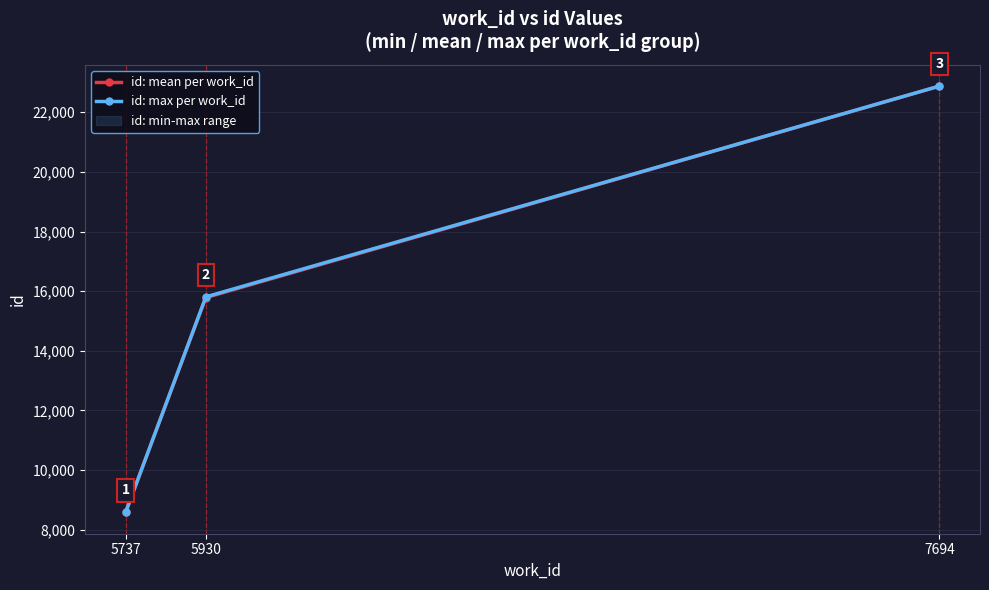

True or false: id: max per work_id has a value of 15809 at 5930.

True